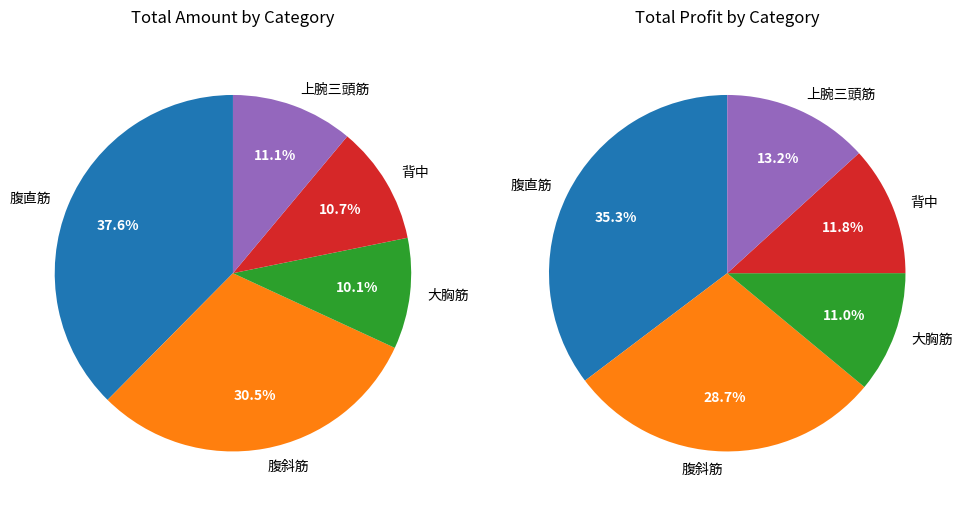

What is the ratio of the value at 腹直筋 to the value at 腹斜筋?

1.2